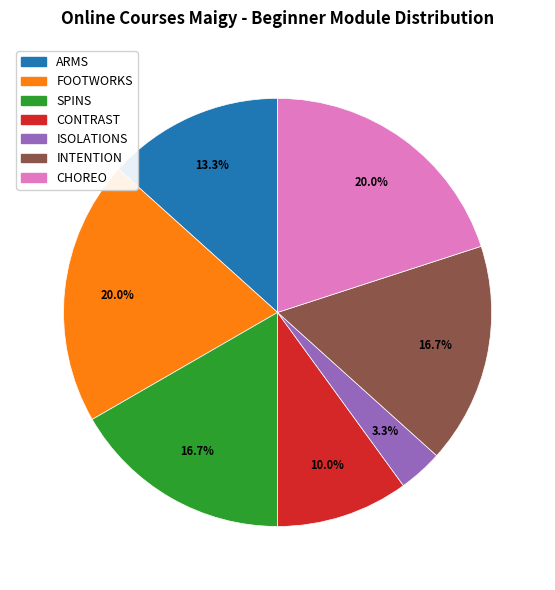

Is it true that CHOREO is 31% of the pie?

False